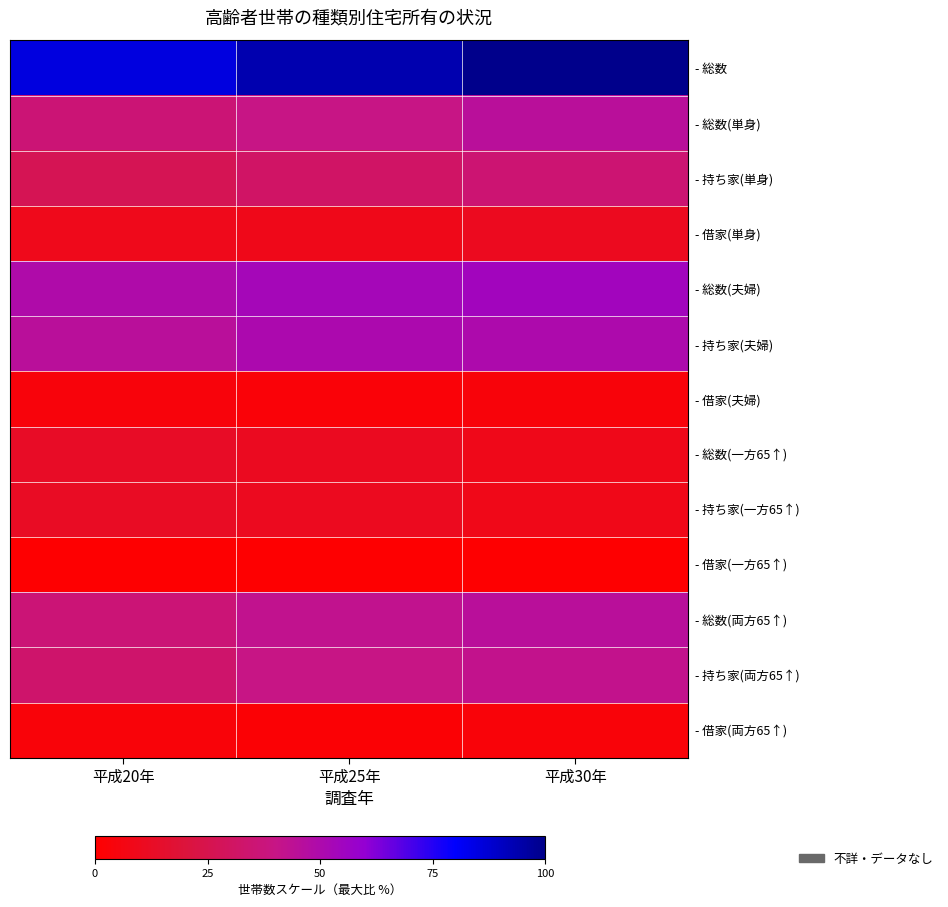

At 平成20年, list the series in order from largest to smallest.

- 総数, - 総数(夫婦), - 持ち家(夫婦), - 総数(両方65↑), - 総数(単身), - 持ち家(両方65↑), - 持ち家(単身), - 総数(一方65↑), - 持ち家(一方65↑), - 借家(単身), - 借家(夫婦), - 借家(両方65↑), - 借家(一方65↑)